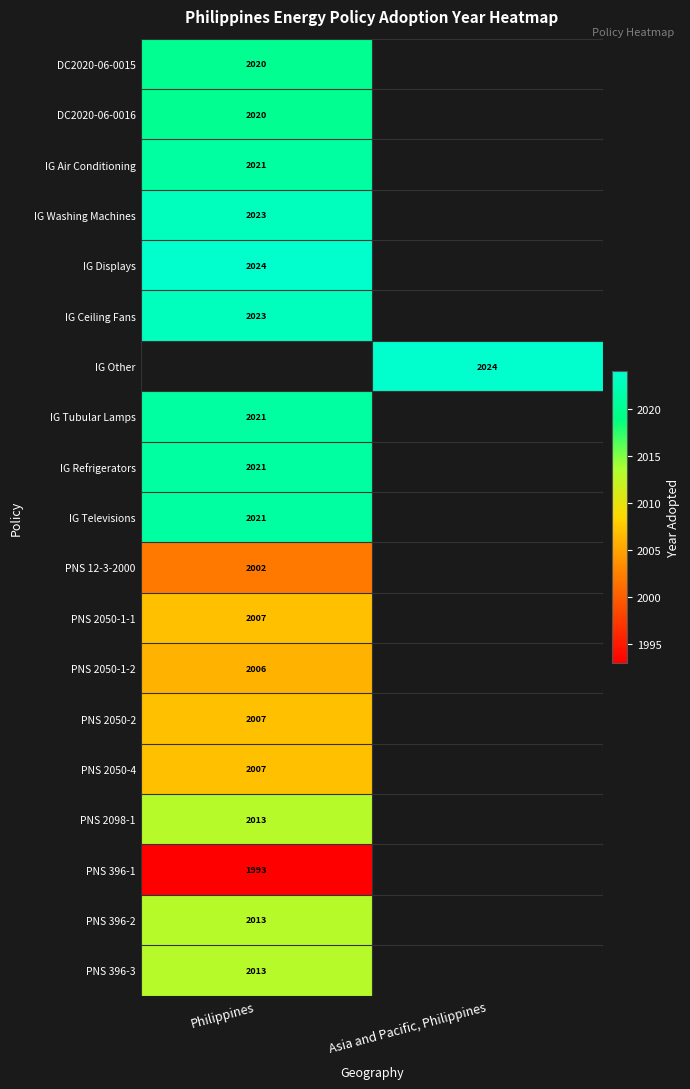

The PNS 2050-1-2 series shows 3562 at Philippines. True or false?

False